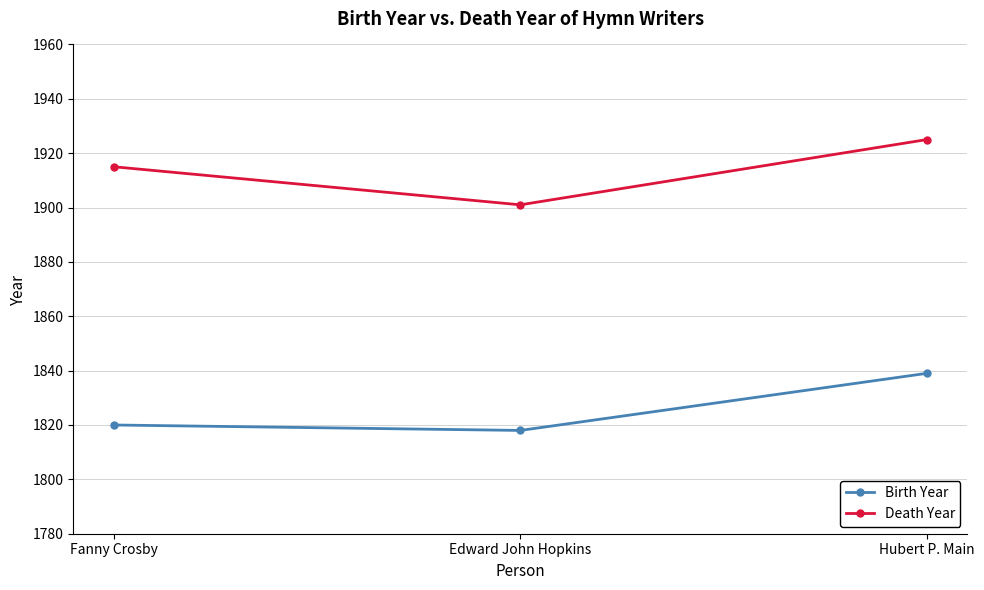

What is the difference between the Birth Year values at Edward John Hopkins and Hubert P. Main?

21